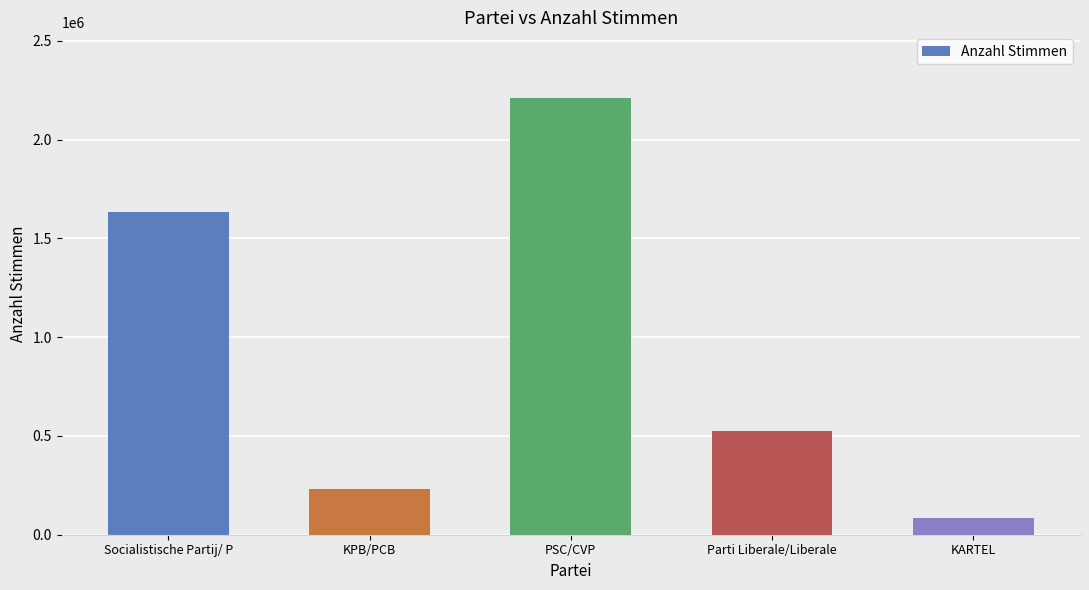

At which label does the data first exceed 526575?

Socialistische Partij/ P